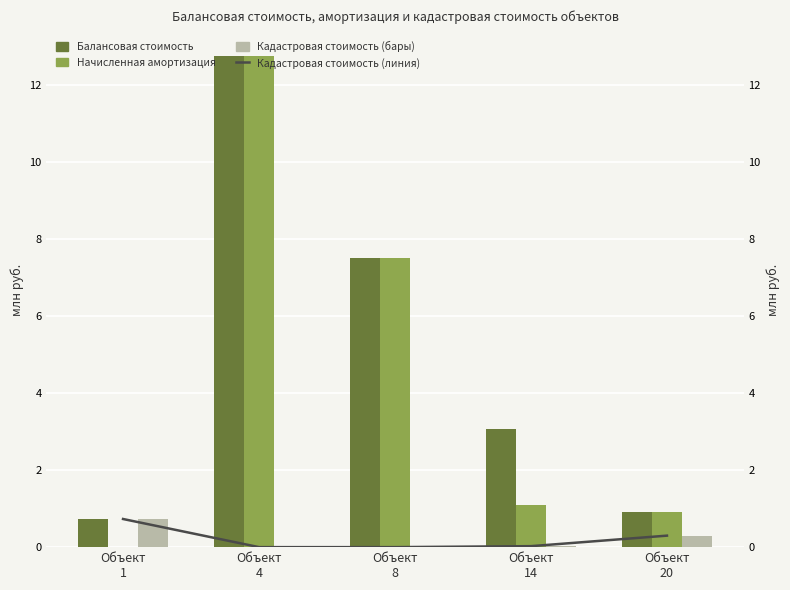

Where is Сведения о кадастровой стоимости (руб.) nearest to the value 0?

Объект
4